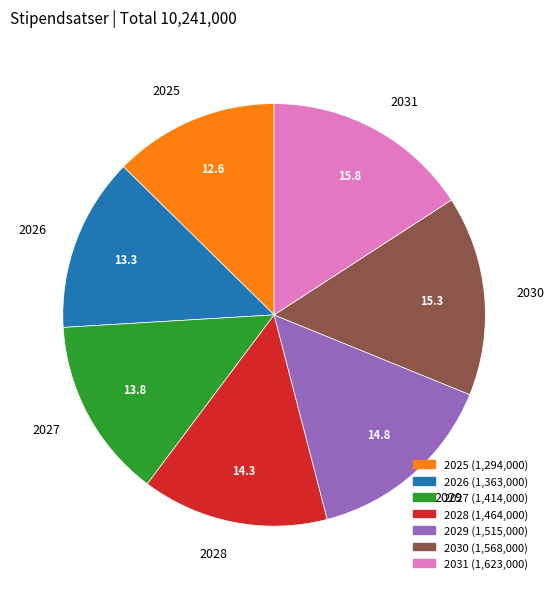

The 2030 slice represents 15% of the pie. True or false?

True